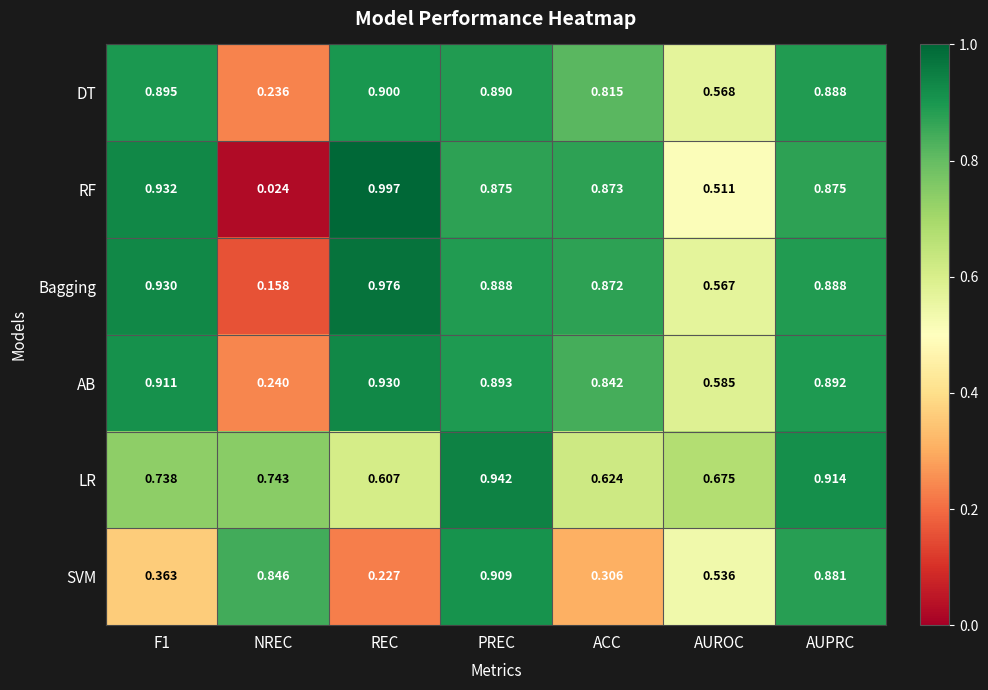

Rank the series by their maximum value, from lowest to highest.

DT, SVM, AB, LR, Bagging, RF